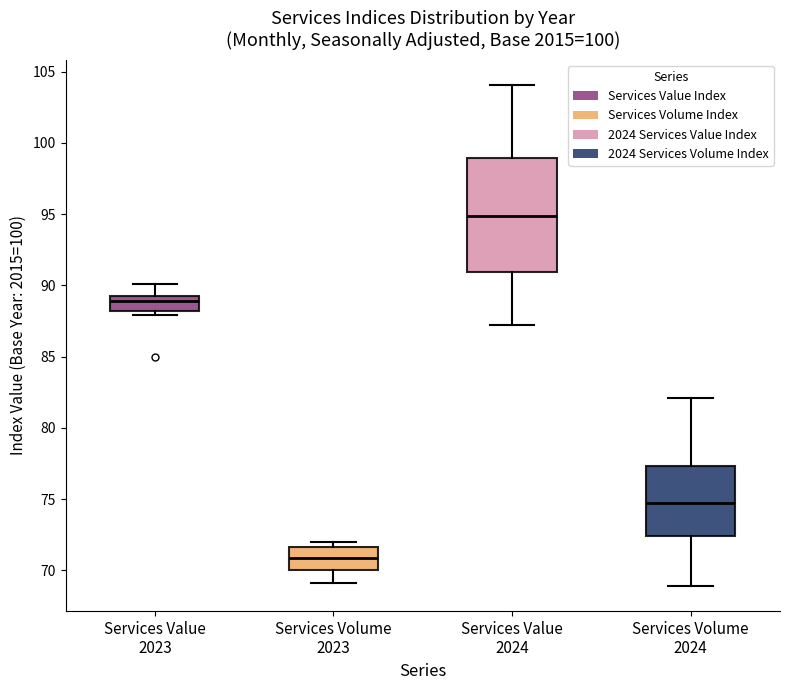

Comparing the boxes themselves (not the whiskers), which one is the tallest?

Services Value 2024